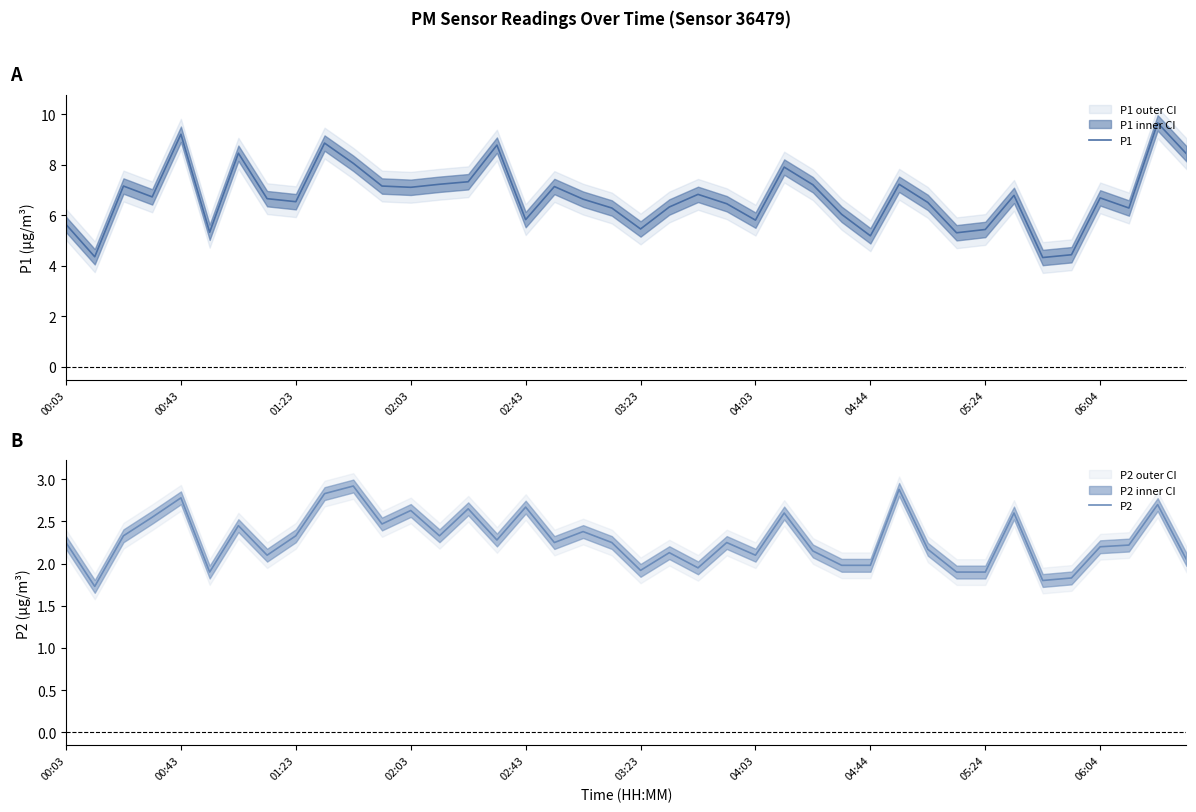

True or false: P1 and P2 cross at least once.

False